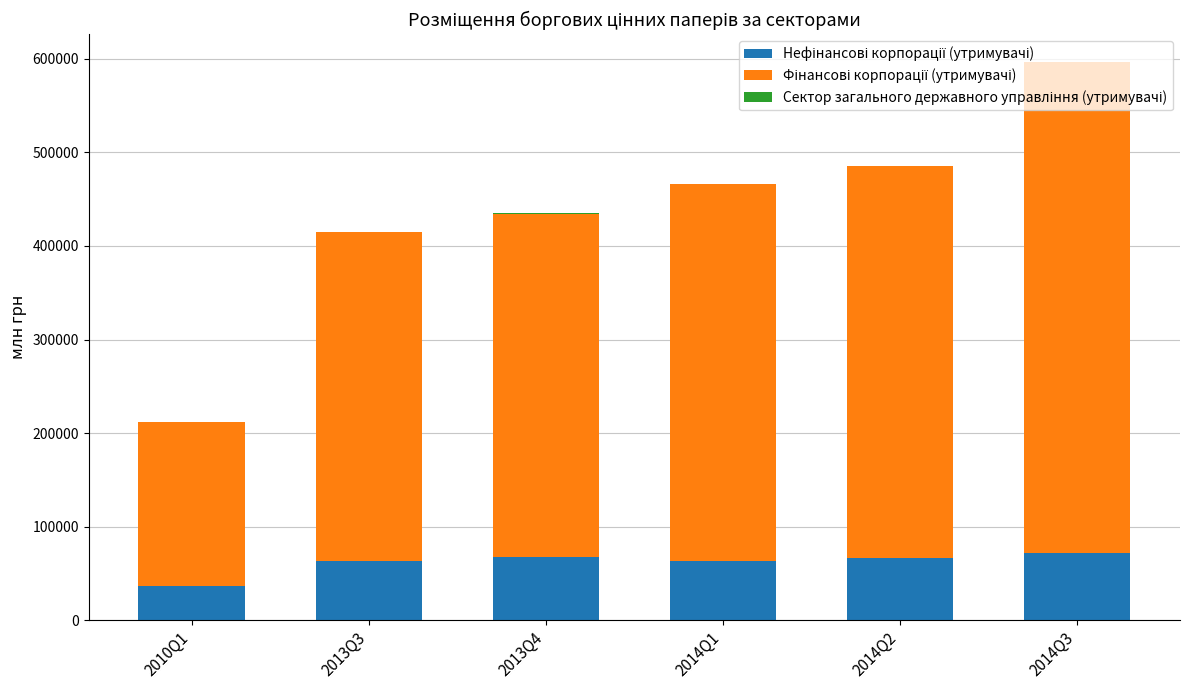

At which category is the sum across all series the highest?

2014Q3